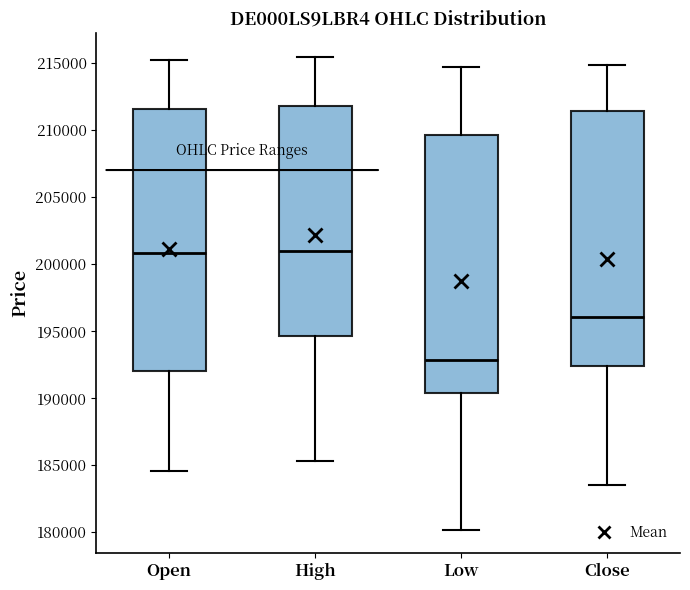

Reading left to right, transcribe this box plot: for each box, give where its median line is, the range the box spans, and where its two whiskers end, as read against the y-axis. The values are not printed on the chart, so give them approximately, as read against the axis.

Open: median 201000, box 192000 to 211500, whiskers 184500 to 215000
High: median 201000, box 194500 to 212000, whiskers 185500 to 215500
Low: median 193000, box 190500 to 209500, whiskers 180000 to 214500
Close: median 196000, box 192500 to 211500, whiskers 183500 to 215000